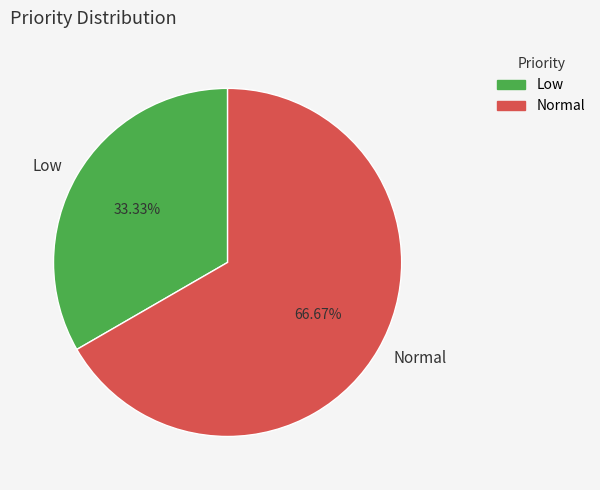

What is the ratio of the value at Low to the value at Normal?

0.5